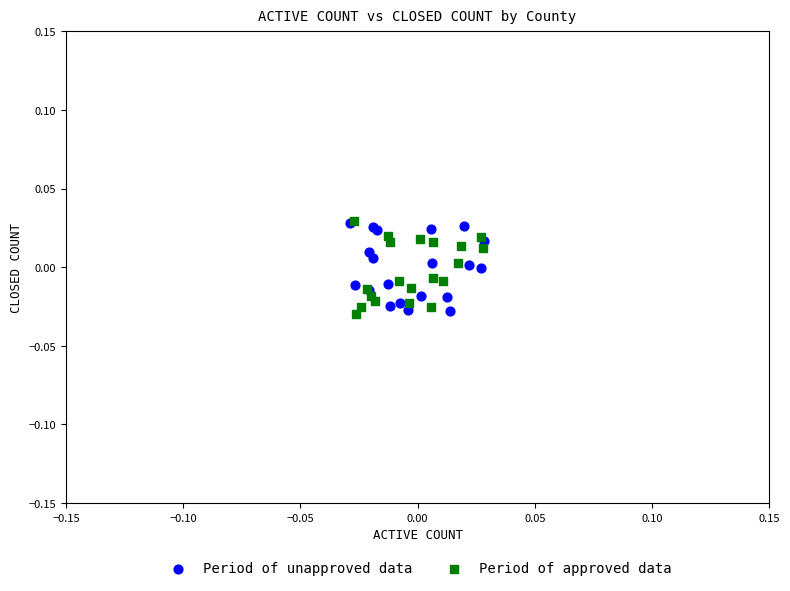

What are all the series names shown in the legend?

Period of unapproved data, Period of approved data